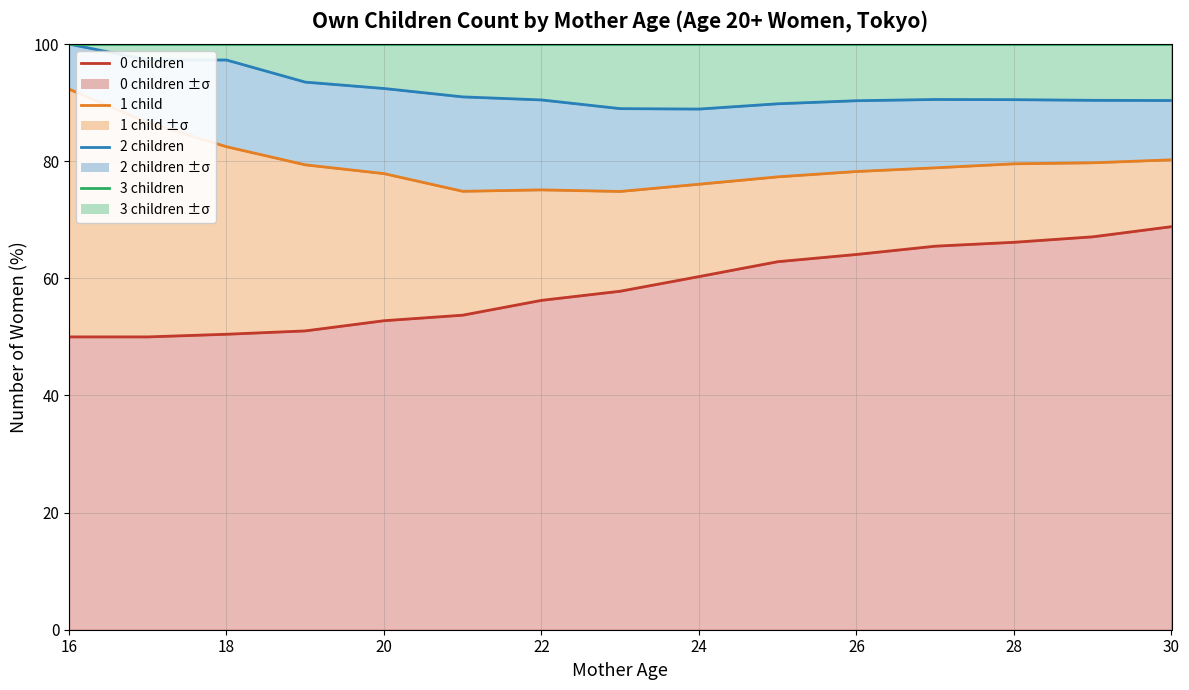

Which series has the largest range (max minus min)?

0 children